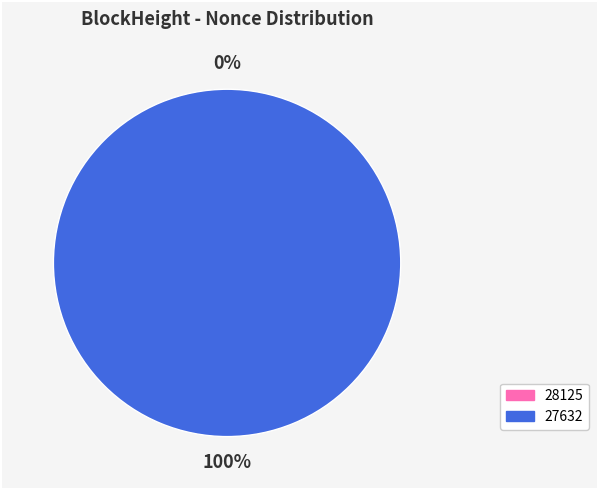

The 27632 slice represents 100% of the pie. True or false?

True